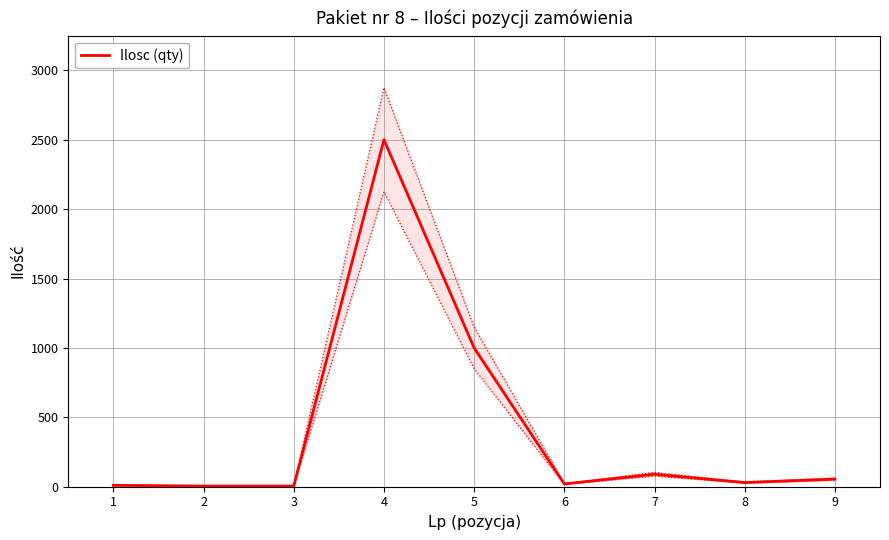

What is the average value?

413